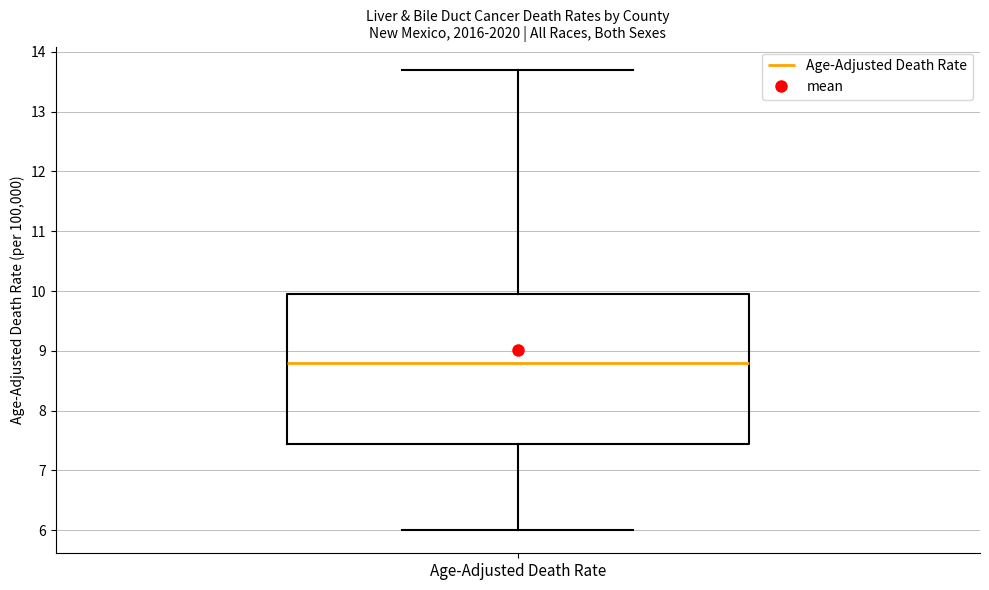

Read this box plot against the y-axis: the position of the median line, the range covered by the box, and the ends of both whiskers. The values are not printed on the chart, so give them approximately, as read against the axis.

median 8.8, box 7.5 to 10.0, whiskers 6.0 to 13.7